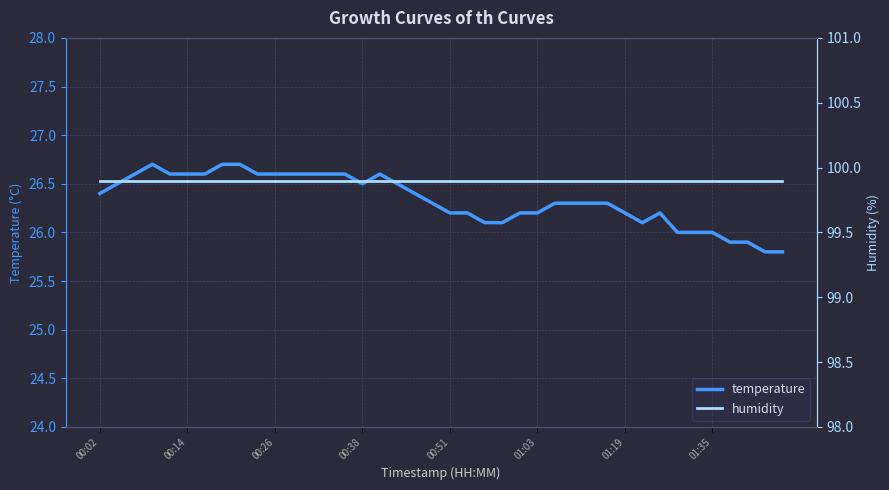

How many data points in temperature are less than 26?

4